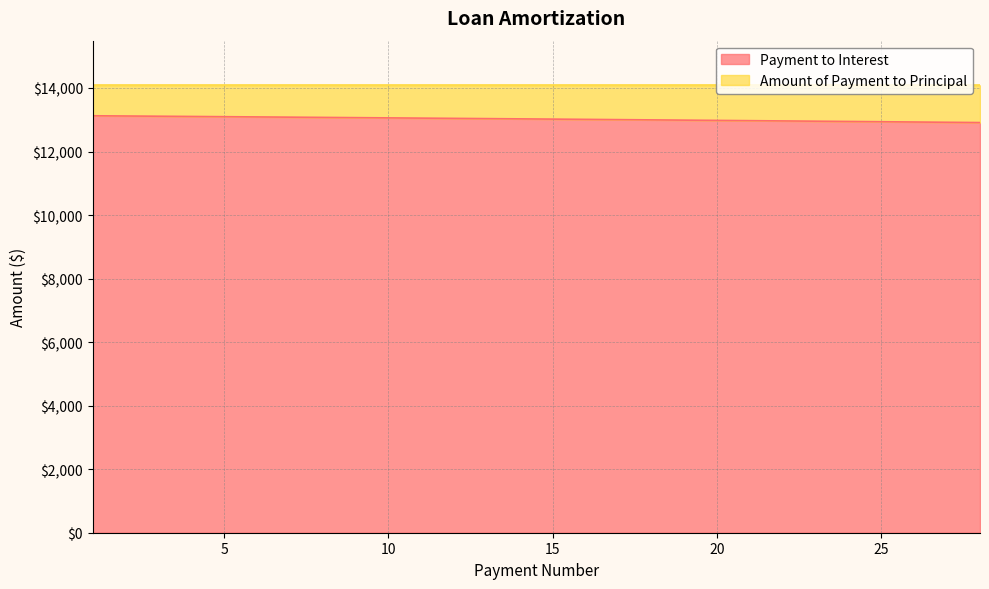

What is the sum of the values at 10 and 8?

26132.2